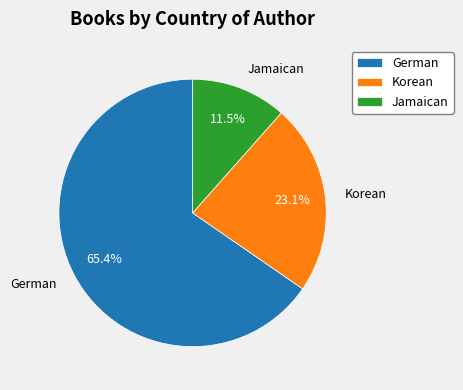

What percentage do German and Korean together represent?

88.5%